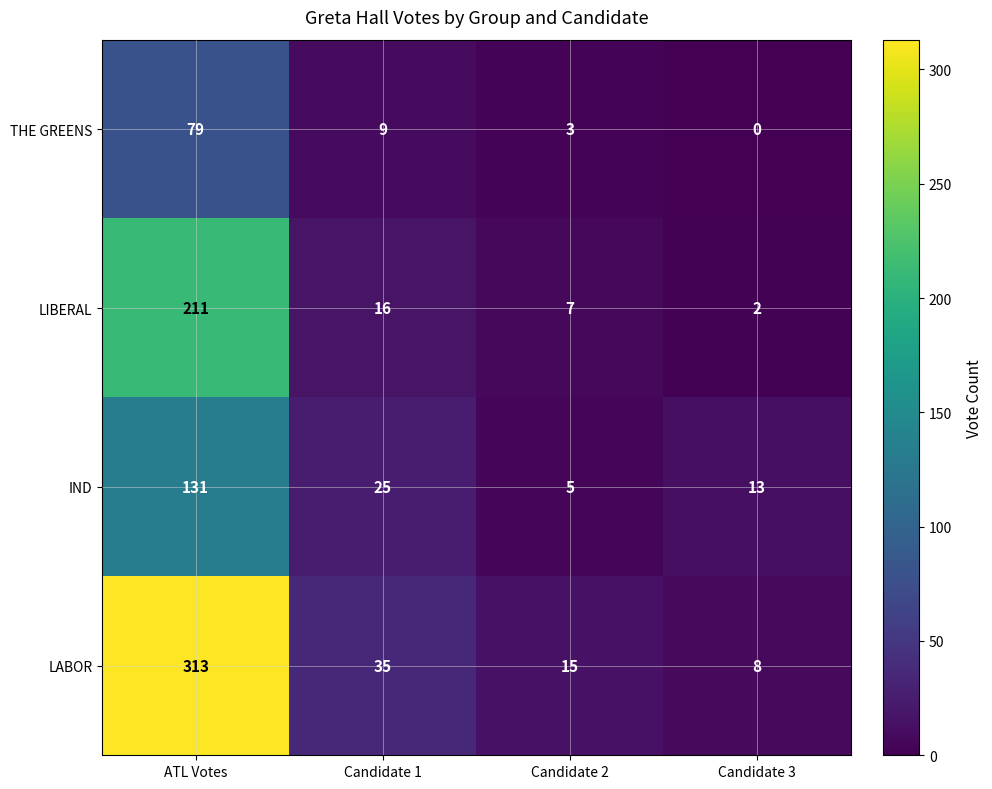

How many distinct data groups are displayed?

4